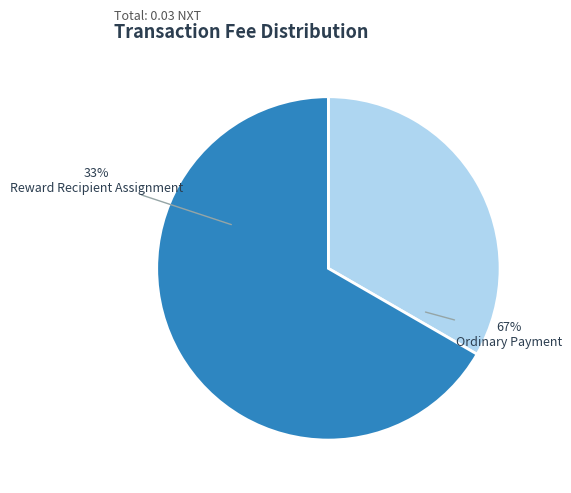

How many segments does this pie chart have?

2